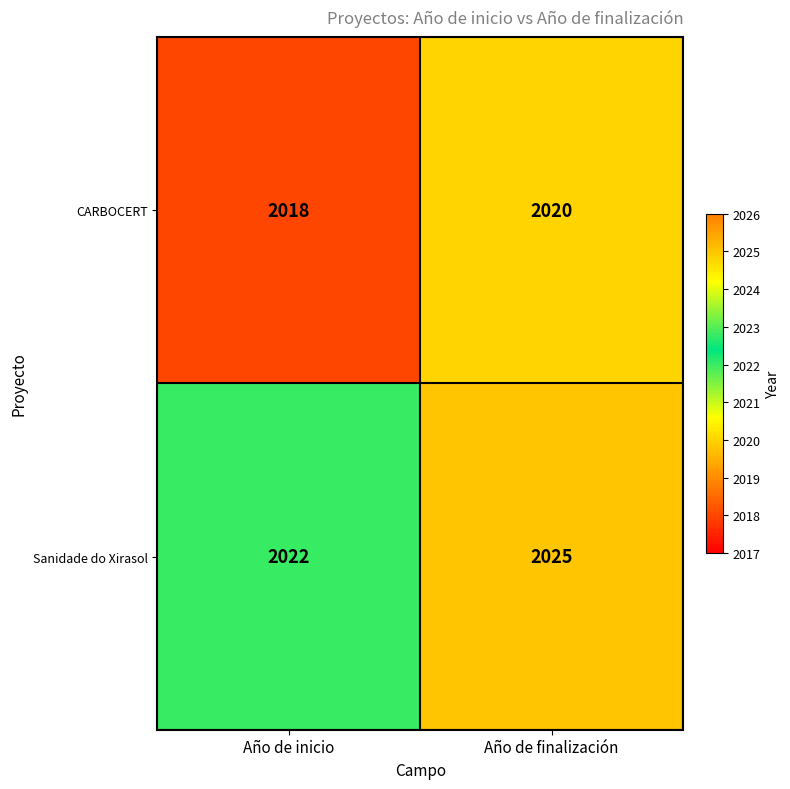

True or false: CARBOCERT has a value of 2749 at Año de inicio.

False